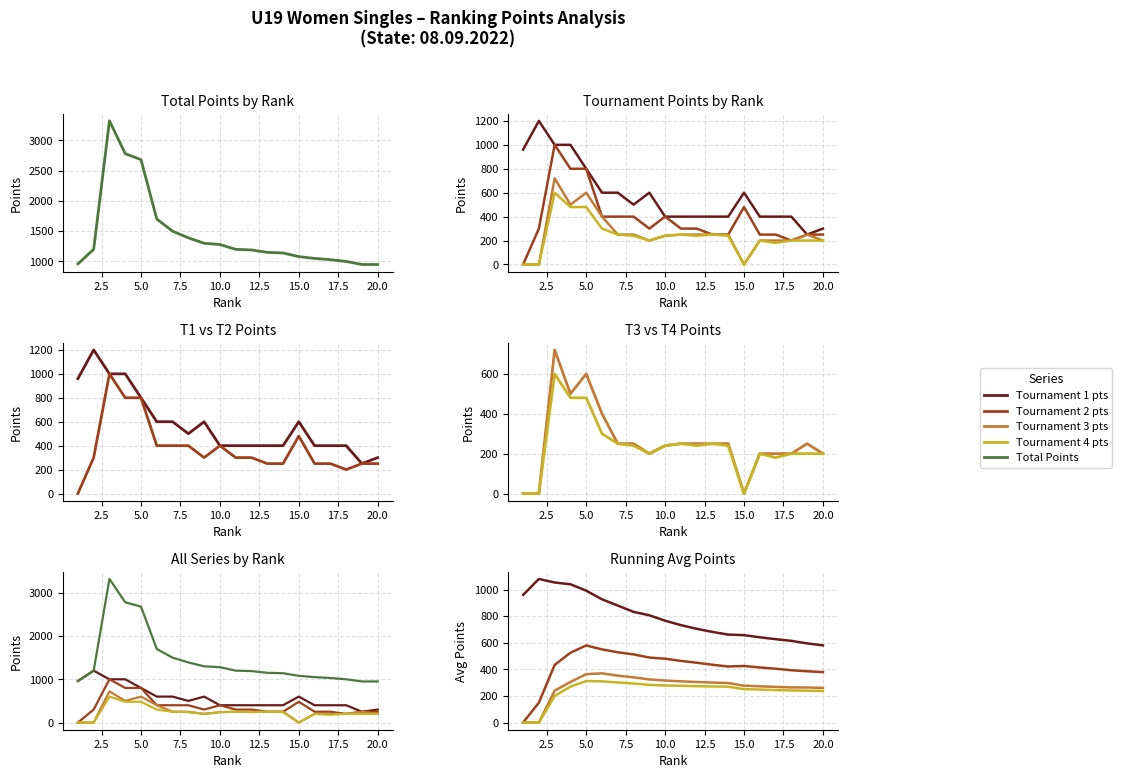

Is the value of Tournament 3 pts at 12 greater than the value of Tournament 2 pts at 18?

No